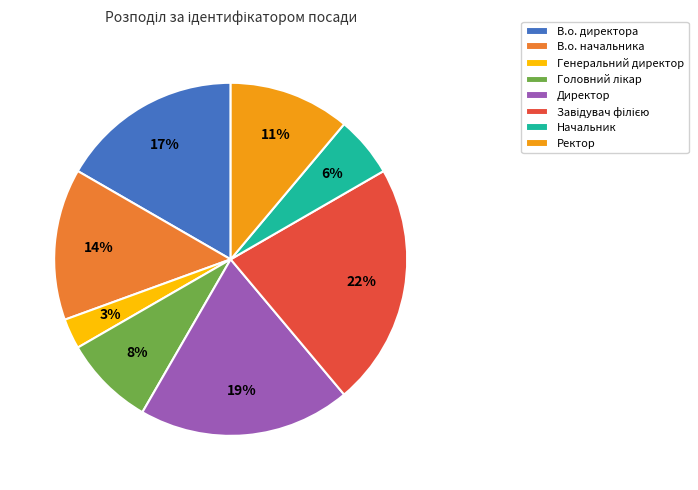

Does Начальник represent more than half of the total?

No